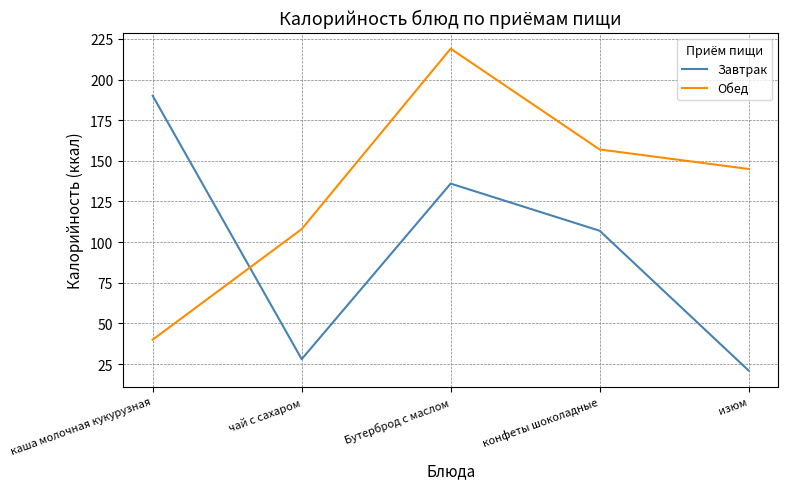

Is it true that Завтрак equals 107 at конфеты шоколадные?

True